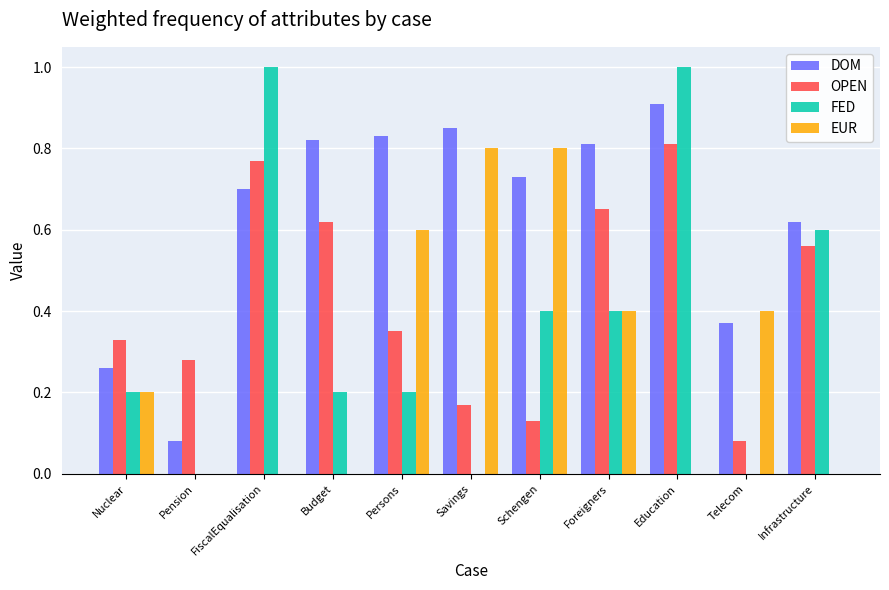

What is the maximum value shown in the chart?

1.0